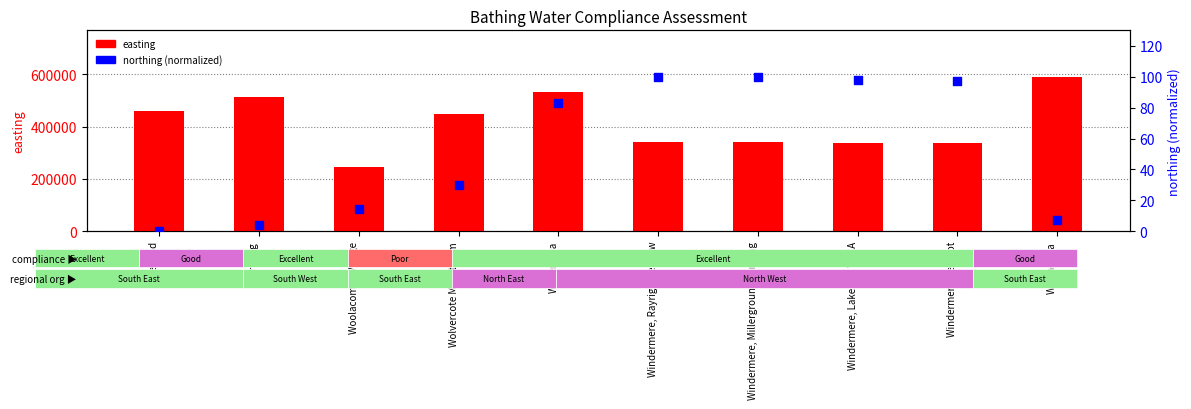

Which series reaches the maximum Y coordinate?

easting